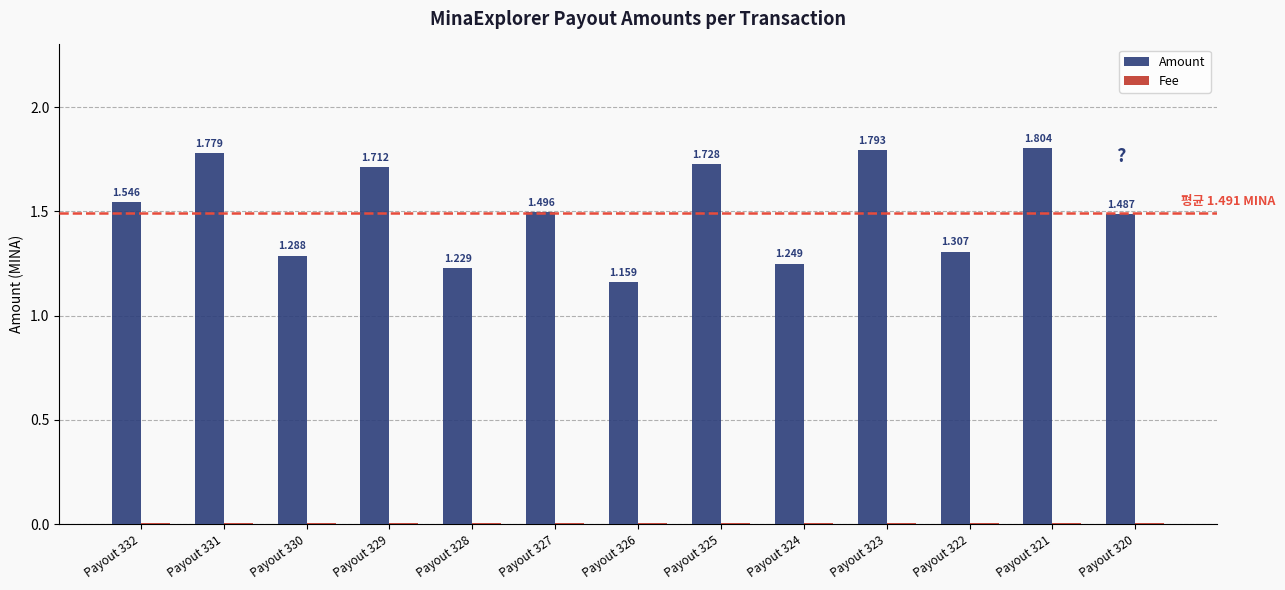

Between Payout 328 and Payout 320, which series saw the biggest shift?

Amount